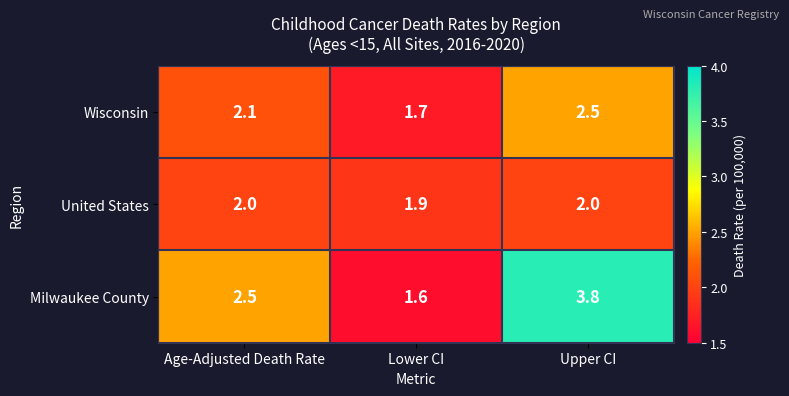

The value of United States at Upper CI is 2.0. True or false?

True